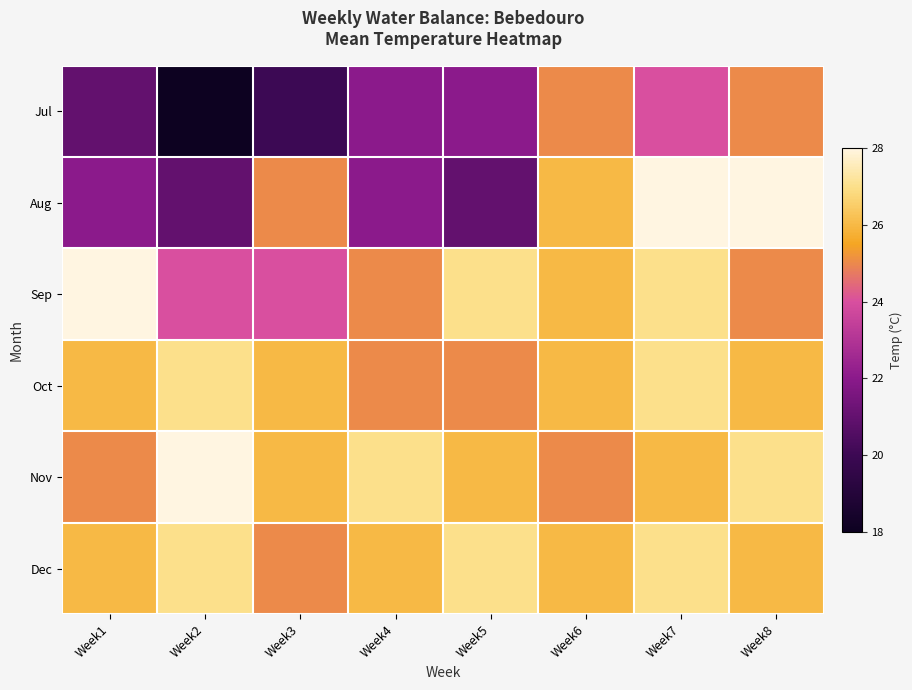

What is the total value across all series at Week6?

154